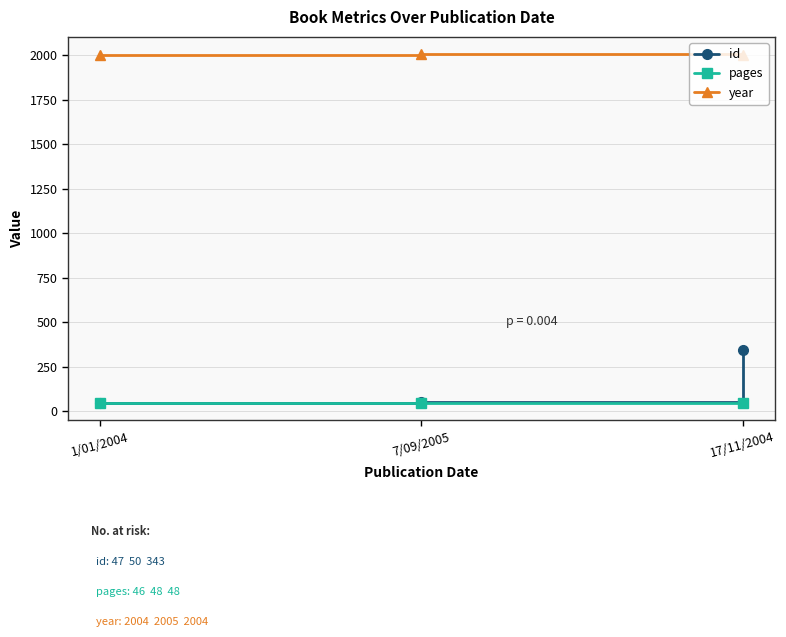

What is the label of the 1st point from the right?

17/11/2004